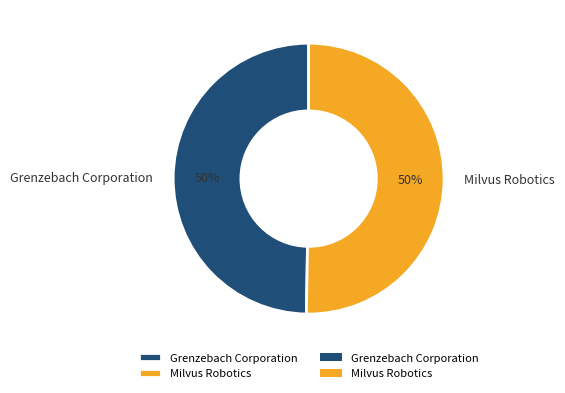

To the nearest percent, what is the combined percentage of Grenzebach Corporation and Milvus Robotics?

100%